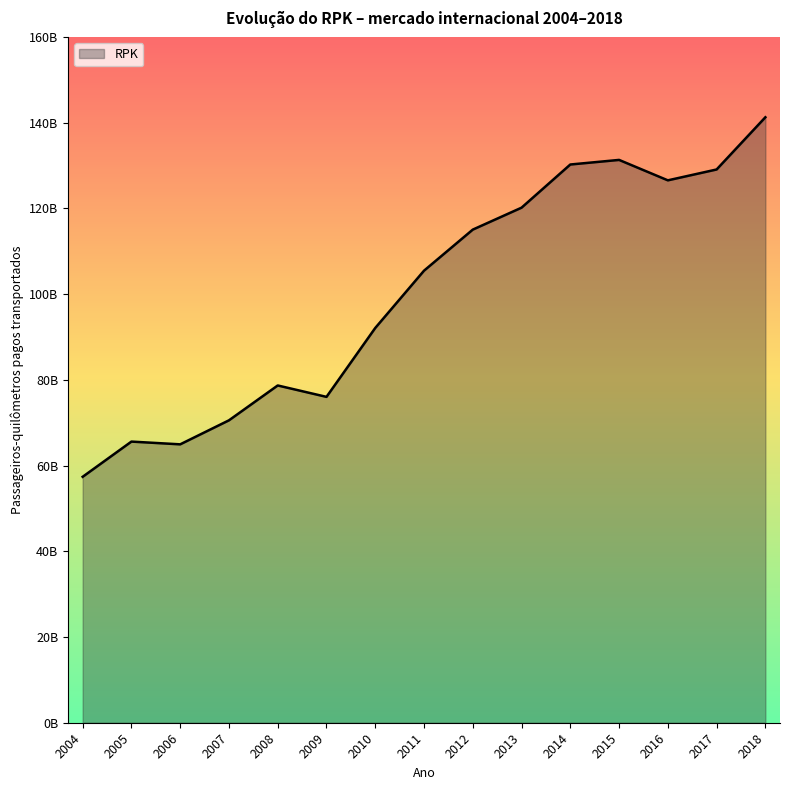

How many points are higher than both their immediate neighbors (excluding endpoints)?

3